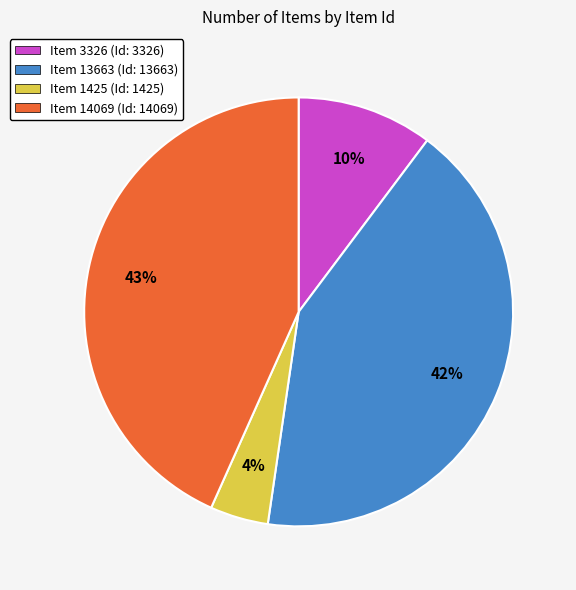

How many segments does this pie chart have?

4